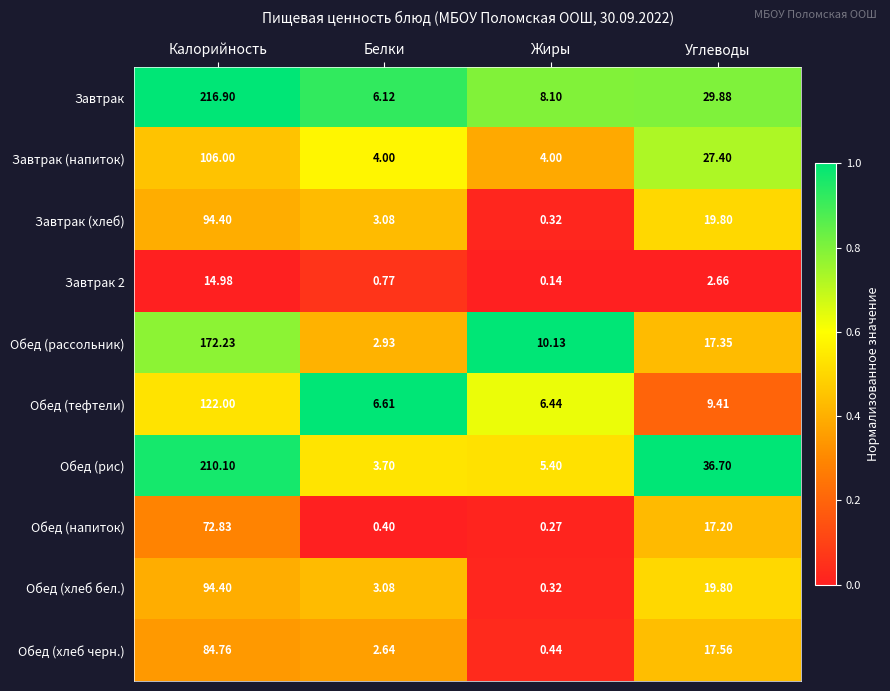

At how many categories does at least one series exceed 0?

4